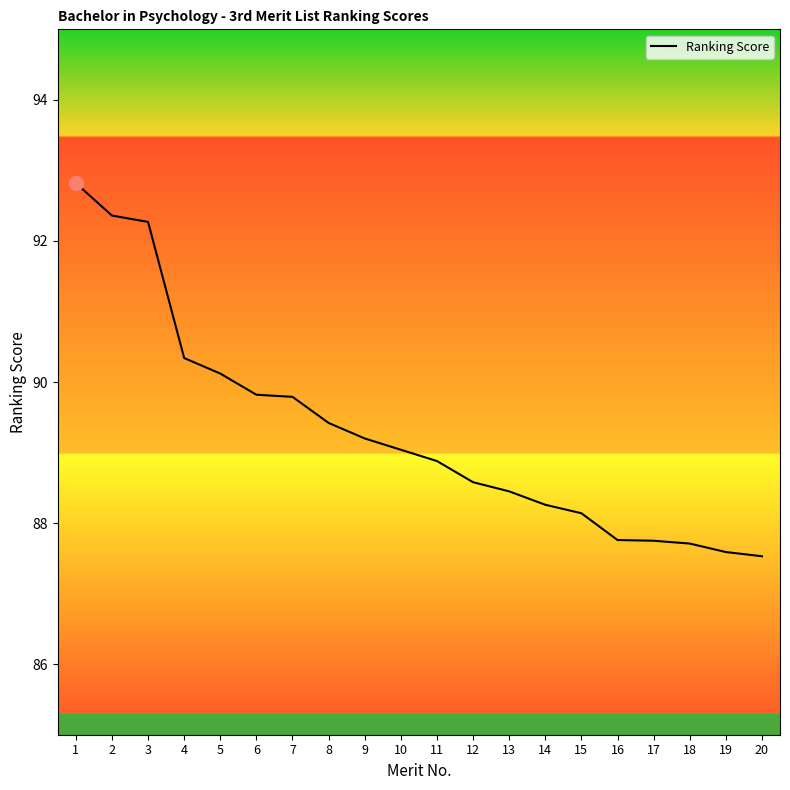

What is the smallest value displayed?

87.5